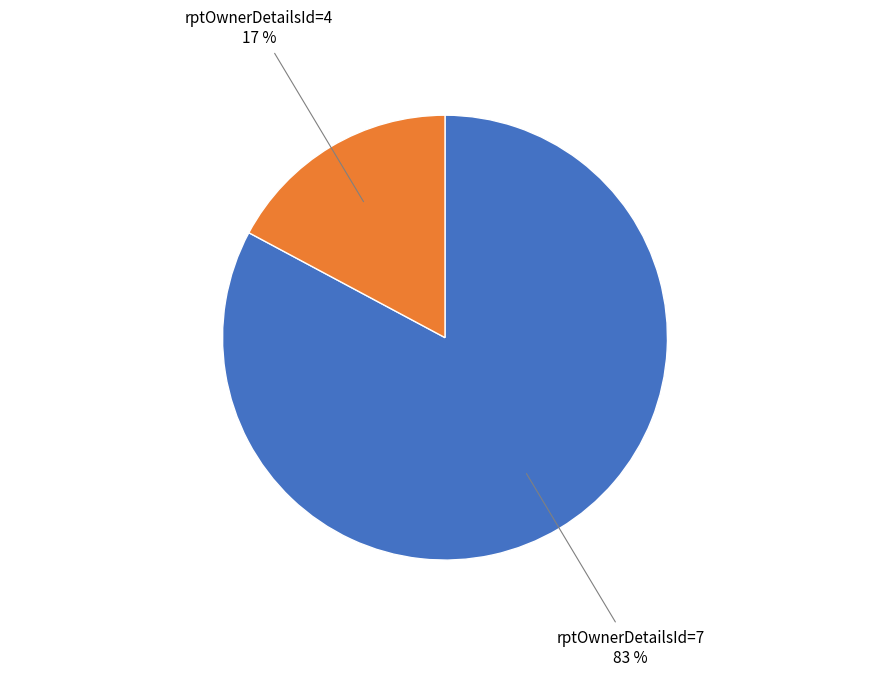

Is there any slice that represents more than half of the pie?

Yes